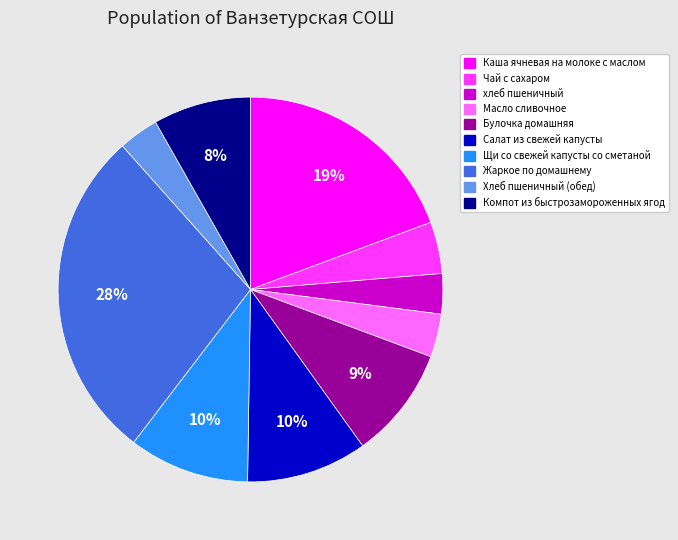

What is the largest slice in the pie chart?

Жаркое по домашнему